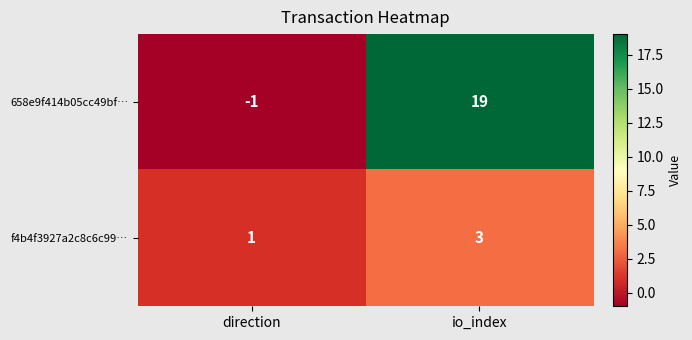

Where is f4b4f3927a2c8c6c99… nearest to the value 2?

direction